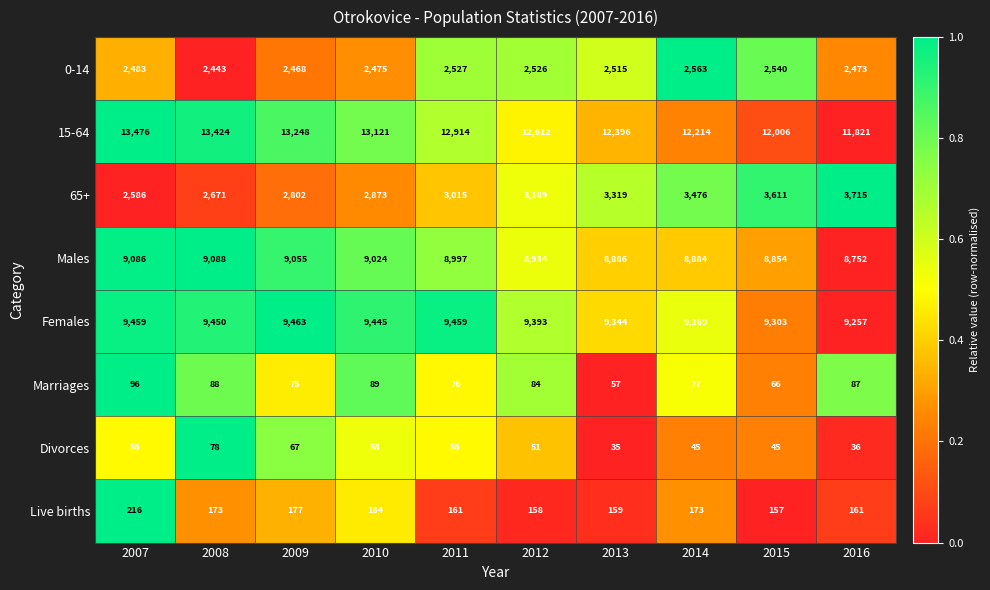

What is the approximate value of Females at 2012, to the nearest 5?

9395